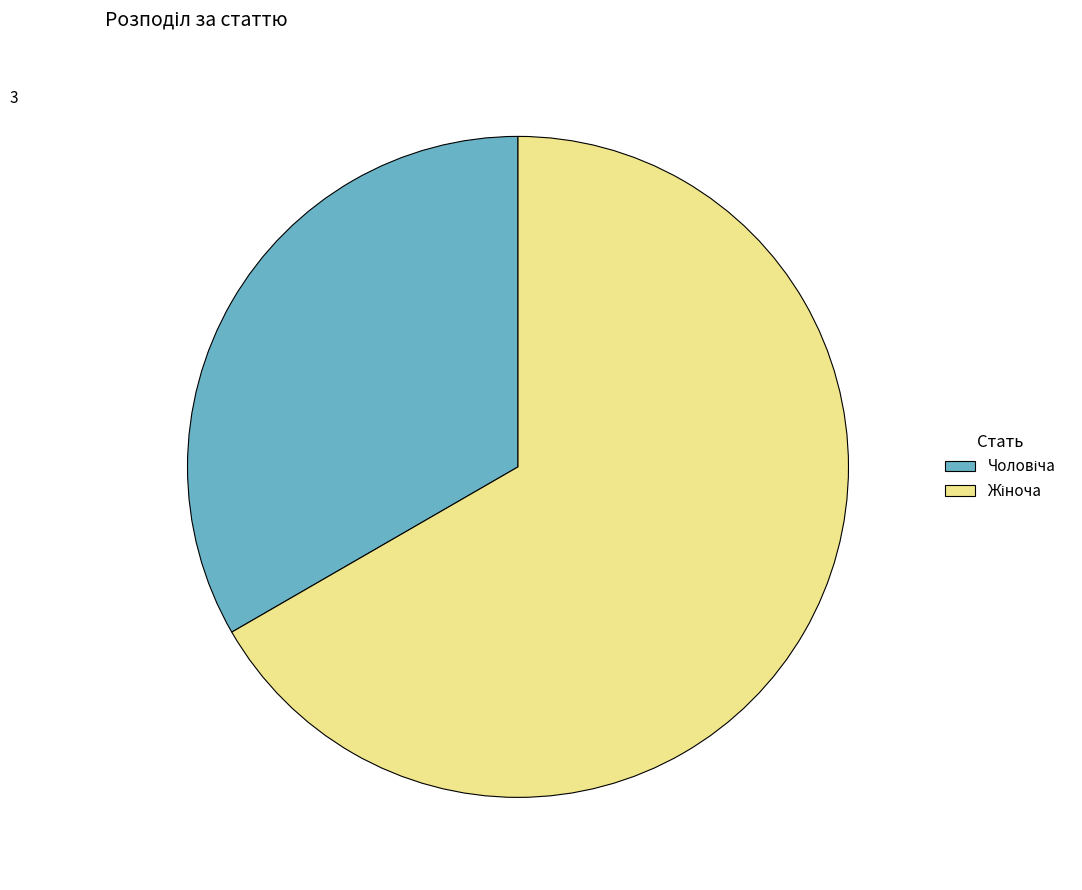

Is there a majority slice in this chart?

Yes